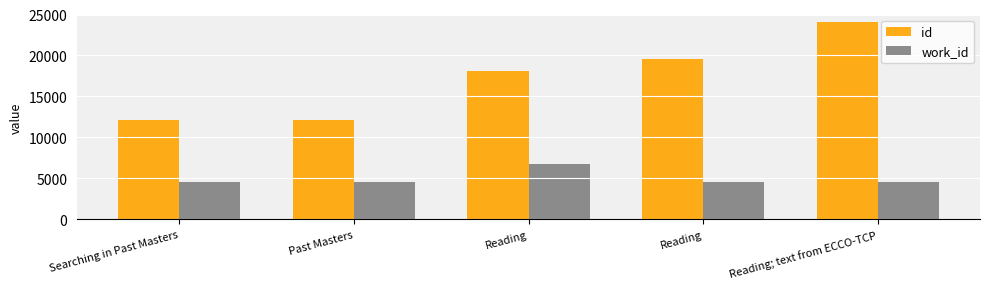

Rank the series by their maximum value, from lowest to highest.

work_id, id